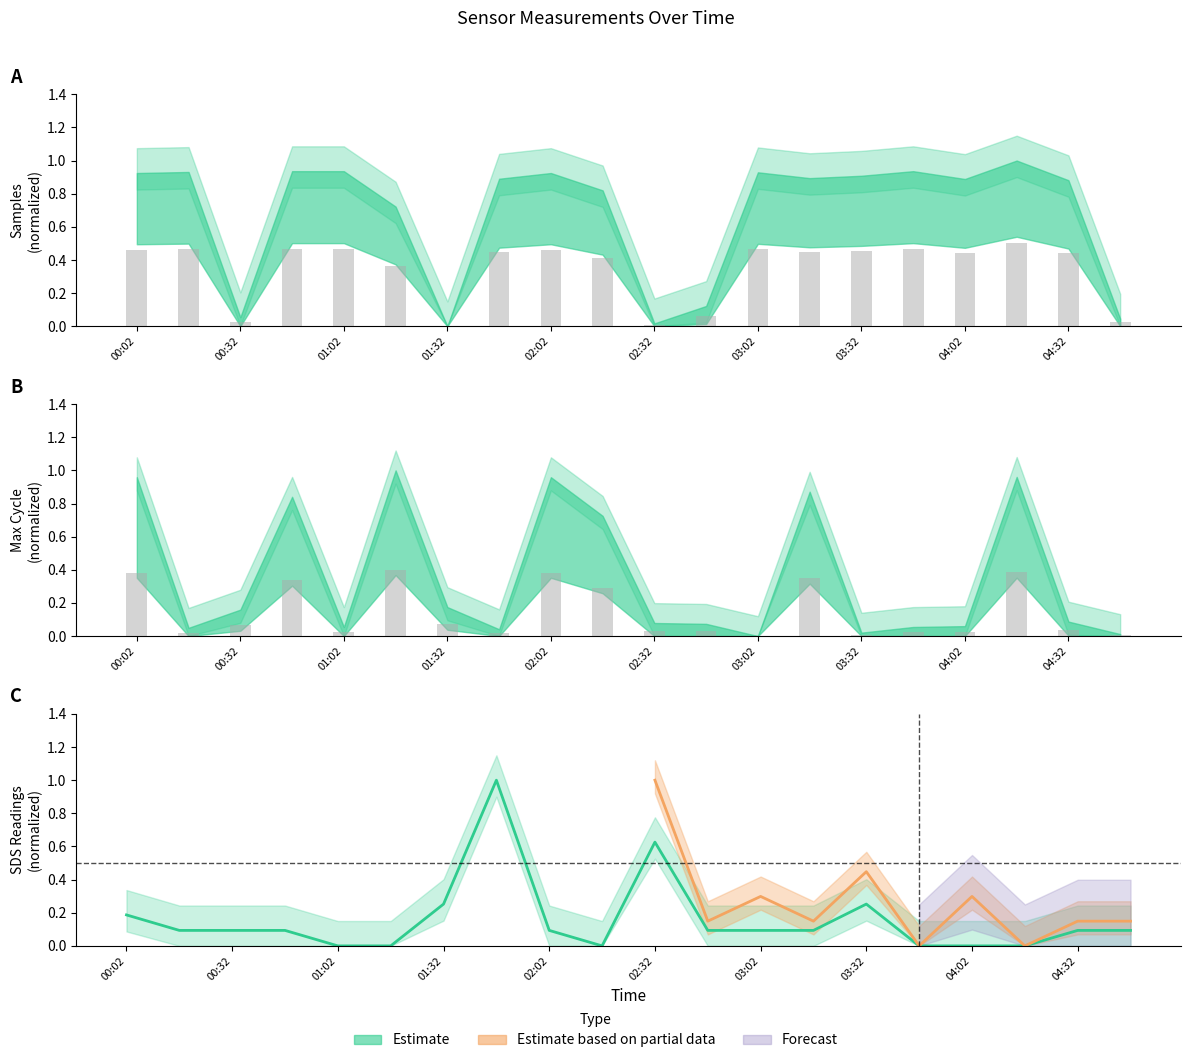

Is the value of SDS_P1 at 00:17 greater than the value of Samples at 04:32?

No